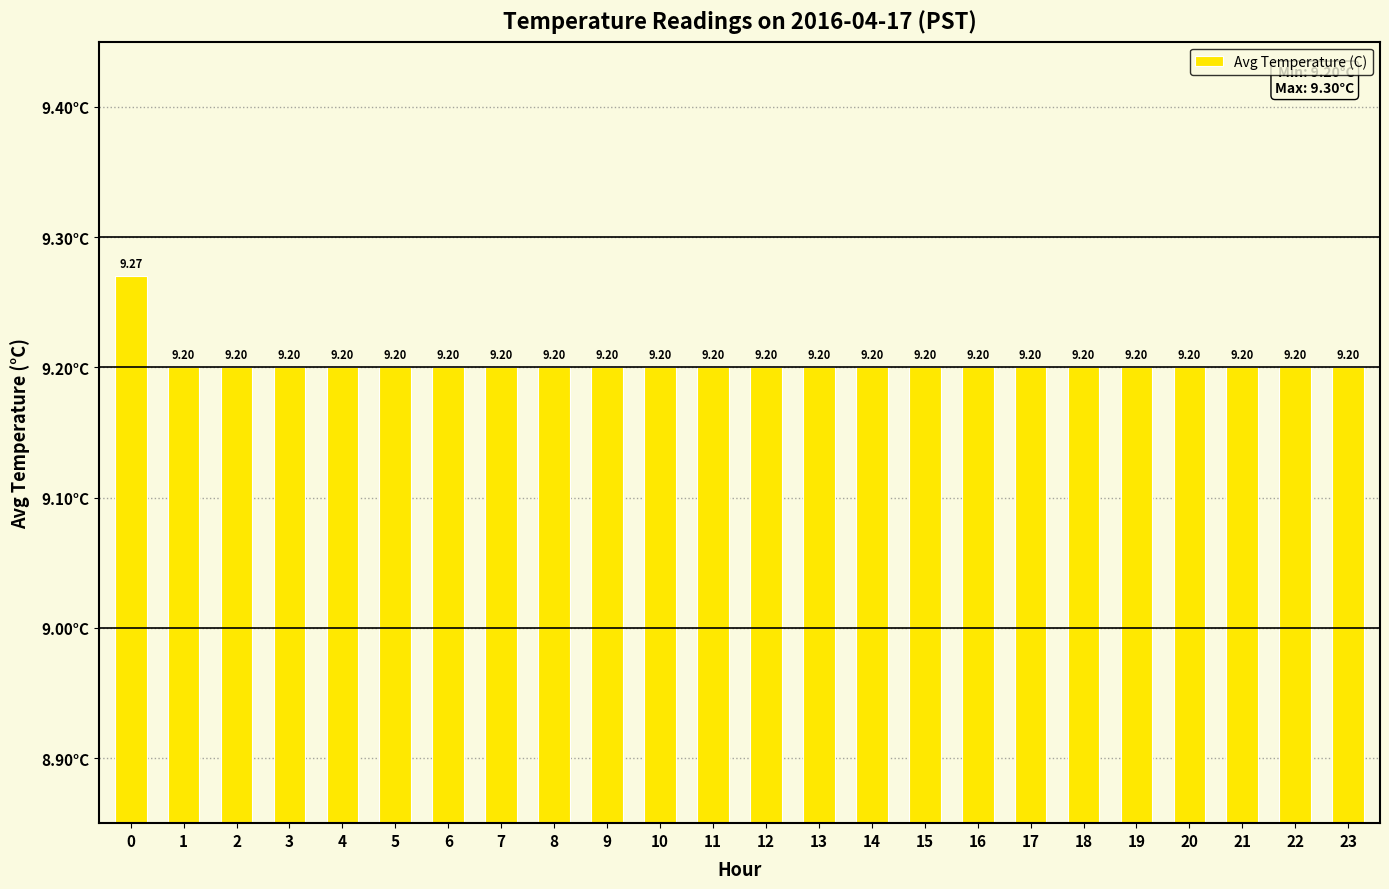

What is the sum of all values?

220.9